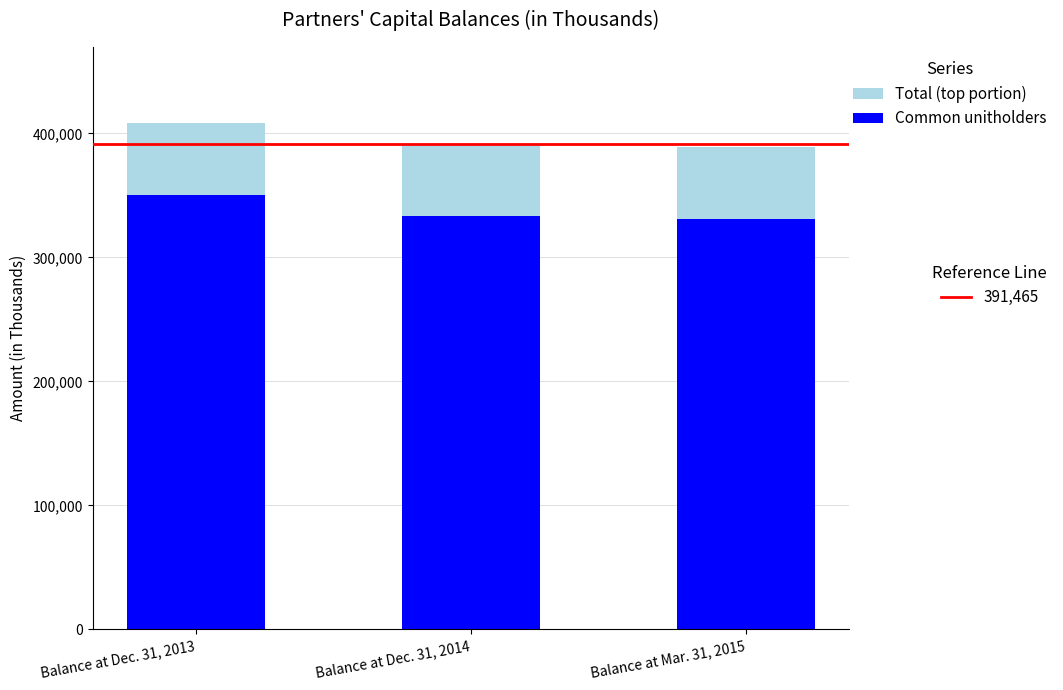

At which category is the sum across all series the highest?

Balance at Dec. 31, 2013